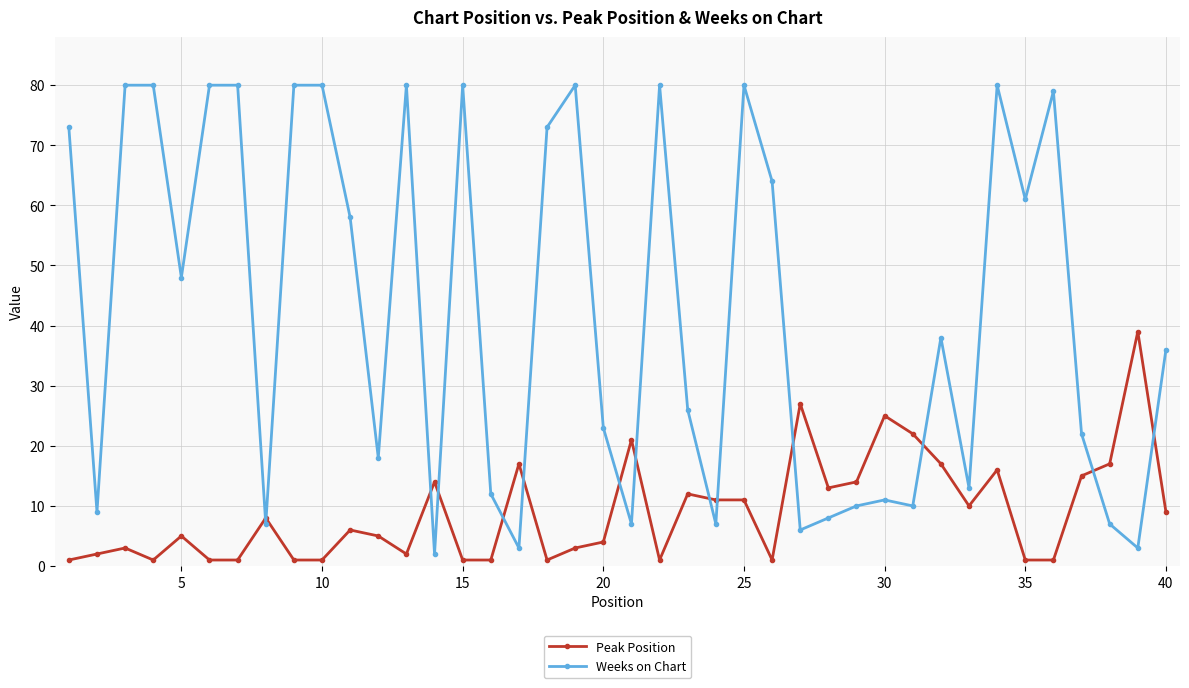

List the series in order of their peak value, highest first.

Weeks on Chart, Peak Position